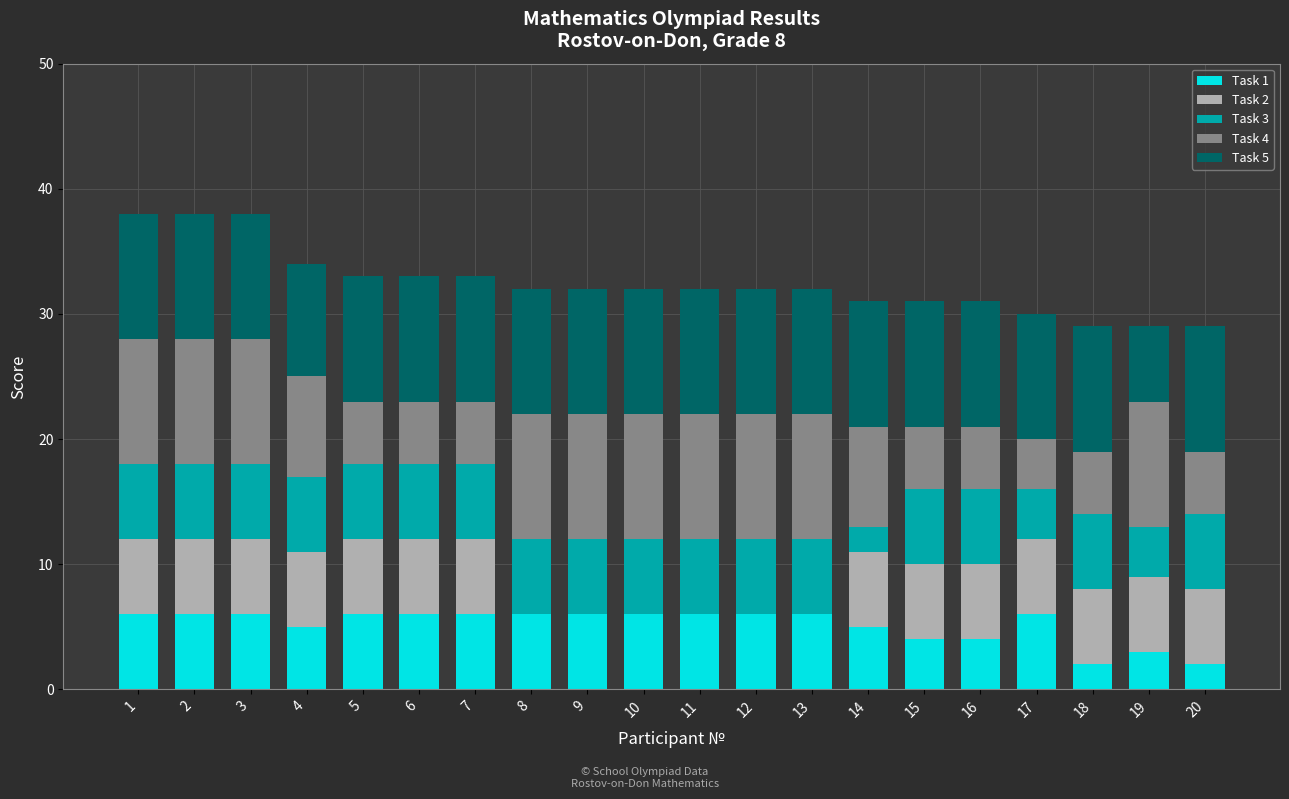

The value of Task 1 at 13 is 6. True or false?

True